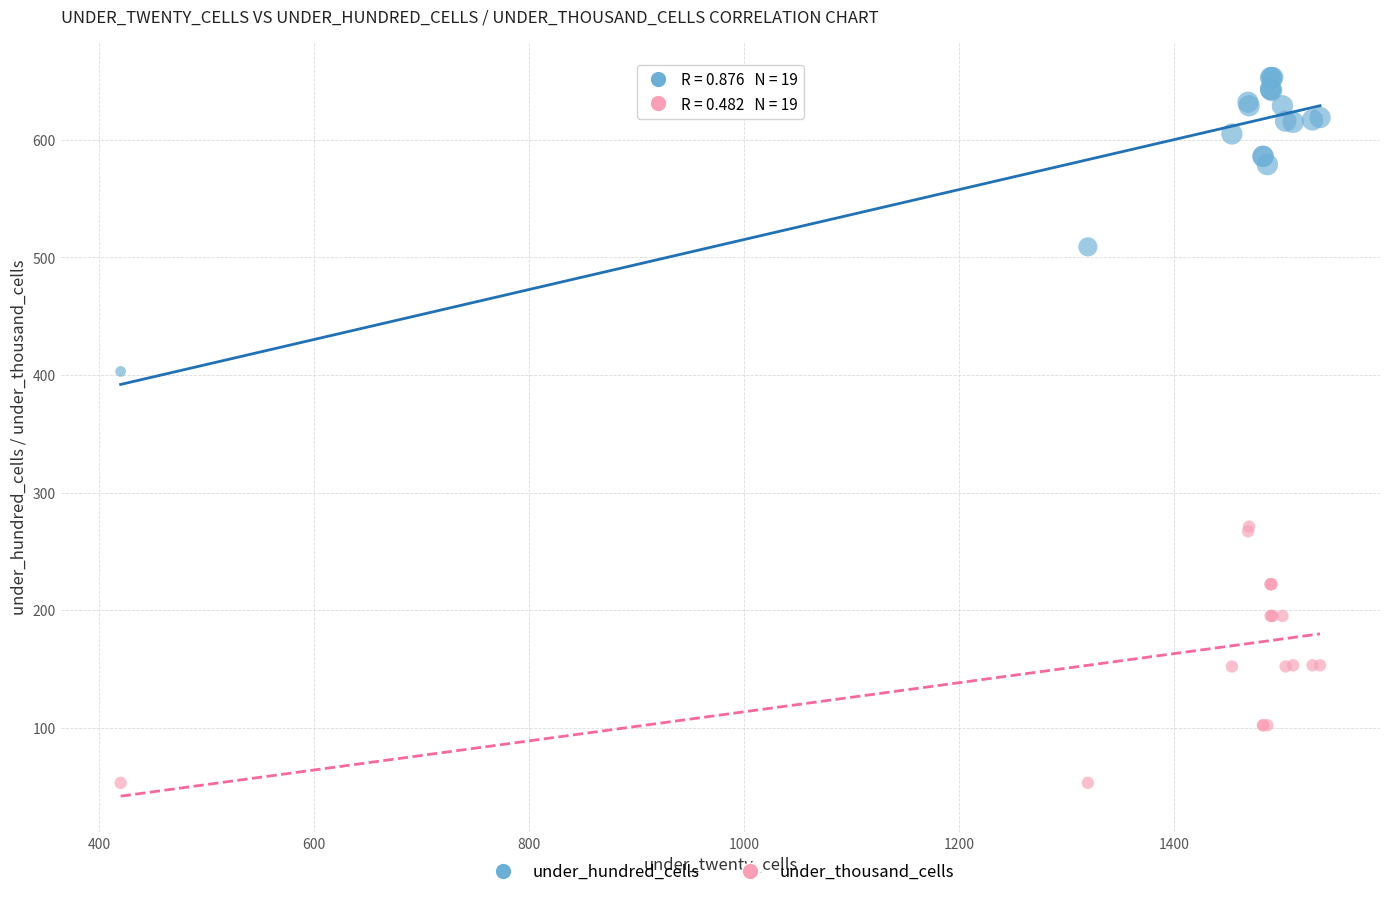

What is the X range (max minus min) for the scatter plot?

1116